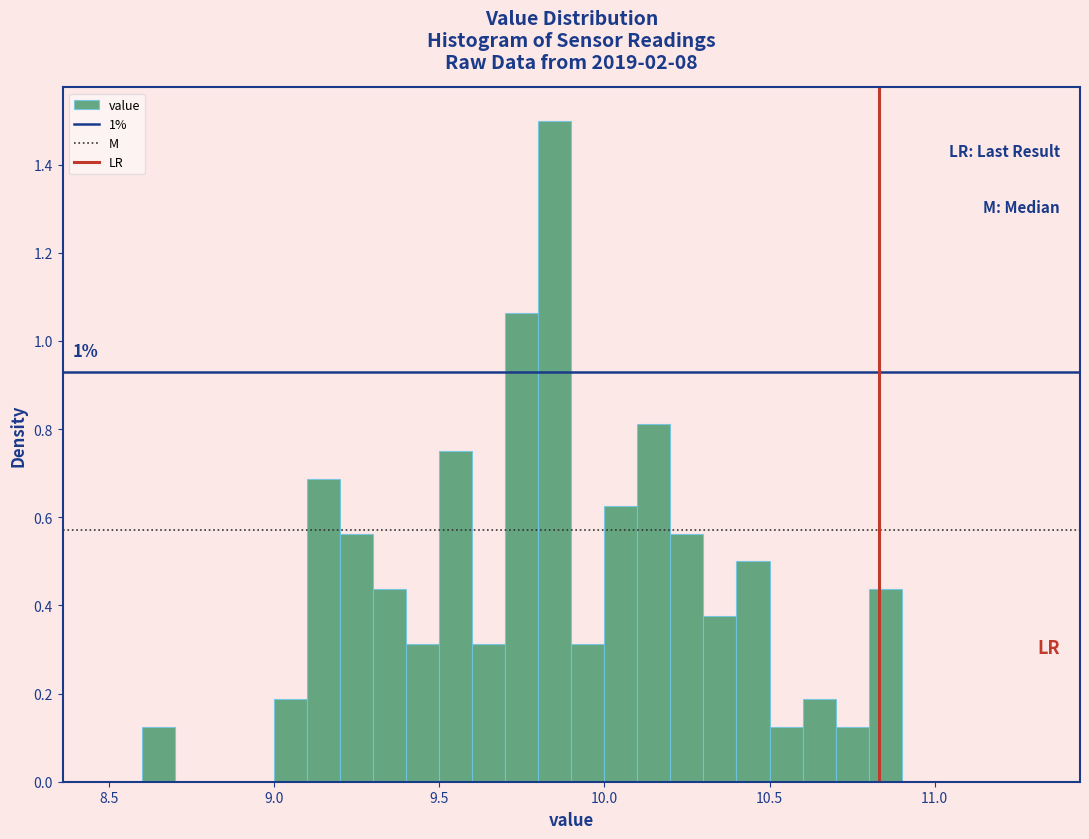

Read against the x-axis, roughly where is the centre of the tallest bar?

9.85